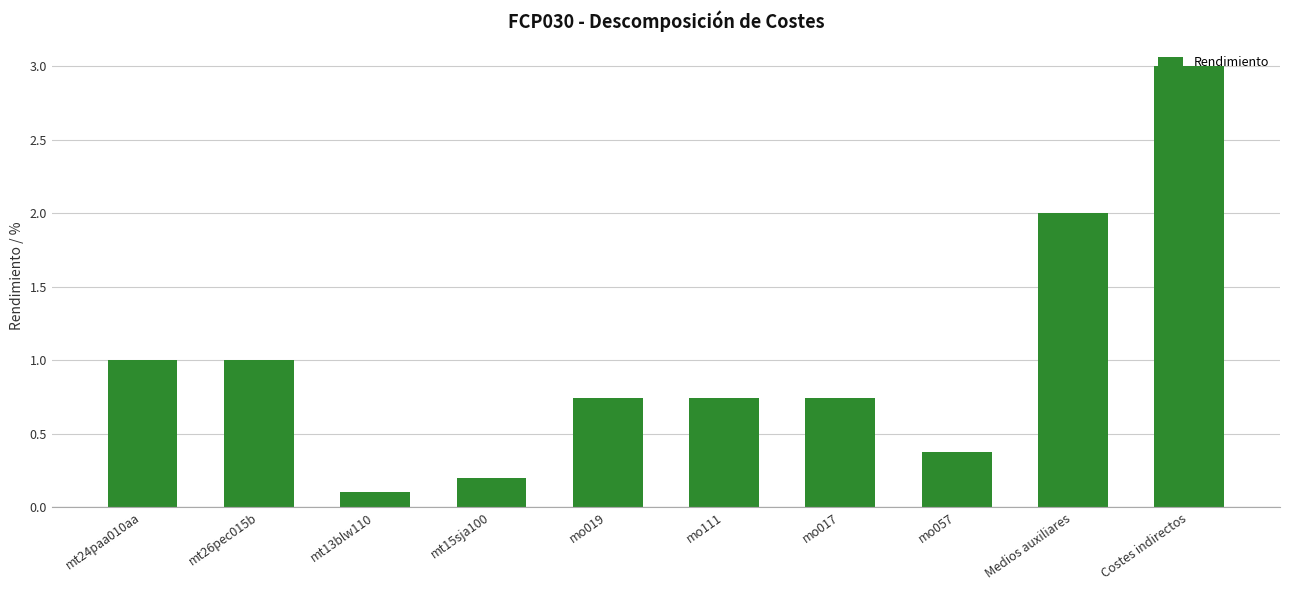

What is the change in value from mt13blw110 to mo019?

+0.6